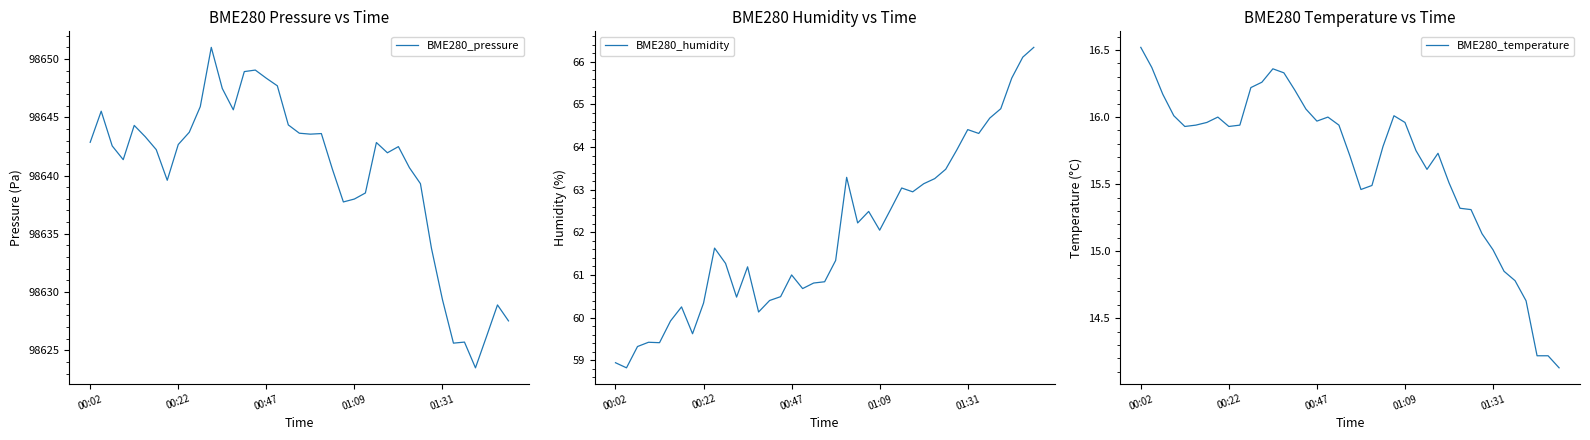

Reading right to left, what are all the values shown in this chart?

BME280_pressure: 98627.5	98628.9	98626.2	98623.5	98625.7	98625.6	98629.4	98633.8	98639.3	98640.7	98642.5	98641.9	98642.8	98638.5	98638.0	98637.7	98640.6	98643.6	98643.6	98643.6	98644.3	98647.7	98648.4	98649.1	98648.9	98645.6	98647.5	98651.0	98645.9	98643.7	98642.7	98639.6	98642.2	98643.3	98644.3	98641.4	98642.5	98645.5	98642.9
BME280_humidity: 66.3	66.1	65.6	64.9	64.7	64.3	64.4	63.9	63.5	63.3	63.1	63.0	63.0	62.5	62.0	62.5	62.2	63.3	61.3	60.8	60.8	60.7	61.0	60.5	60.4	60.1	61.2	60.5	61.3	61.6	60.3	59.6	60.2	59.9	59.4	59.4	59.3	58.8	58.9
BME280_temperature: 14.1	14.2	14.2	14.6	14.8	14.8	15.0	15.1	15.3	15.3	15.5	15.7	15.6	15.8	16.0	16.0	15.8	15.5	15.5	15.7	15.9	16.0	16.0	16.1	16.2	16.3	16.4	16.3	16.2	15.9	15.9	16.0	16.0	15.9	15.9	16.0	16.2	16.4	16.5